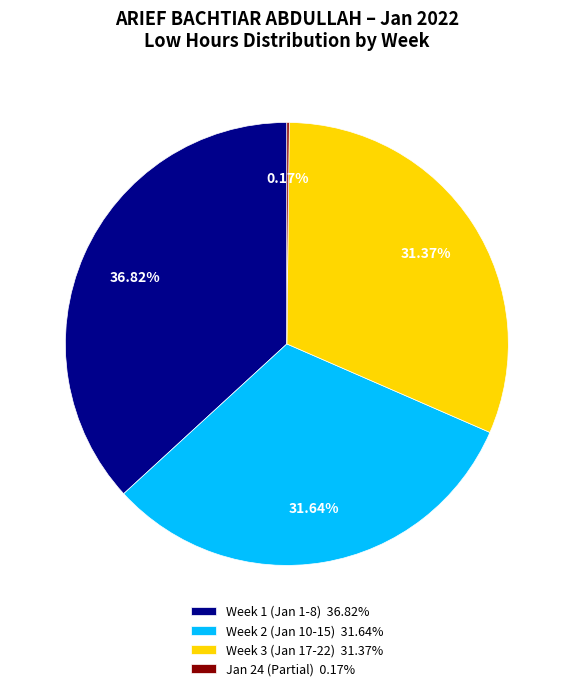

Approximately how many times larger is the value at Week 1 (Jan 1-8) 36.82% compared to Week 2 (Jan 10-15) 31.64%?

1.2